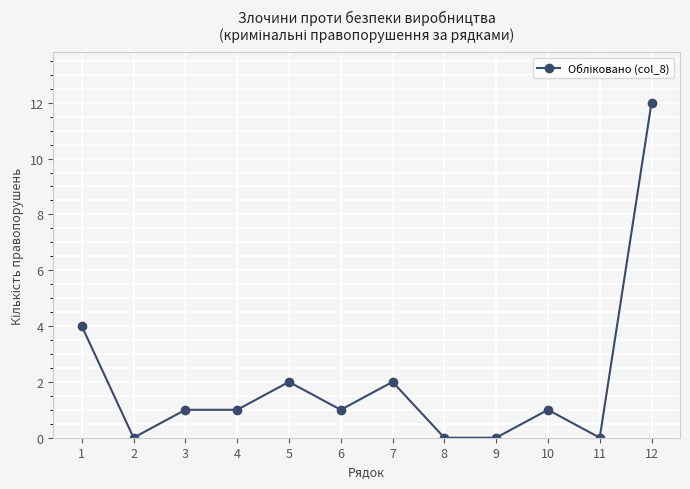

Where is the first local minimum?

2